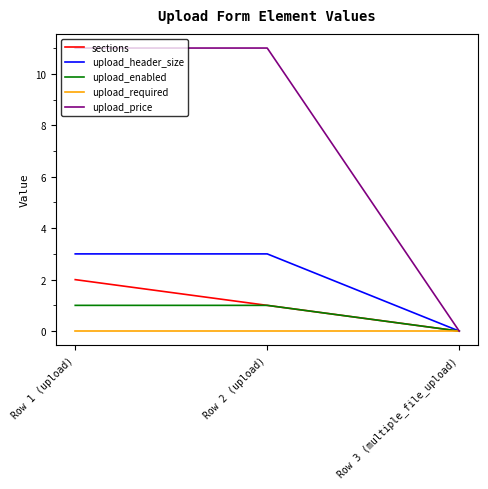

What value does the upload_header_size series have at Row 1 (upload)?

3